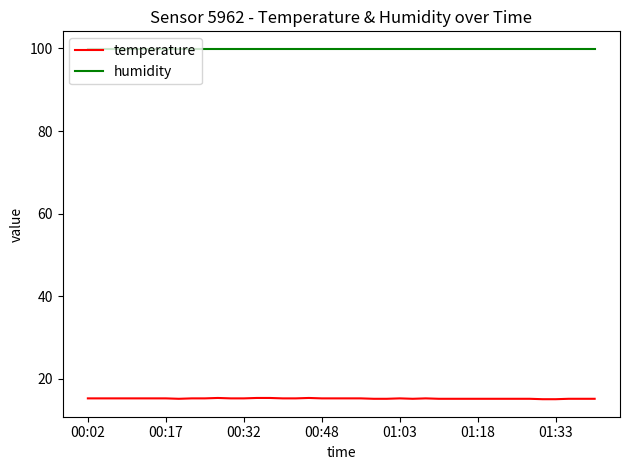

Which series has the largest total across all categories?

humidity